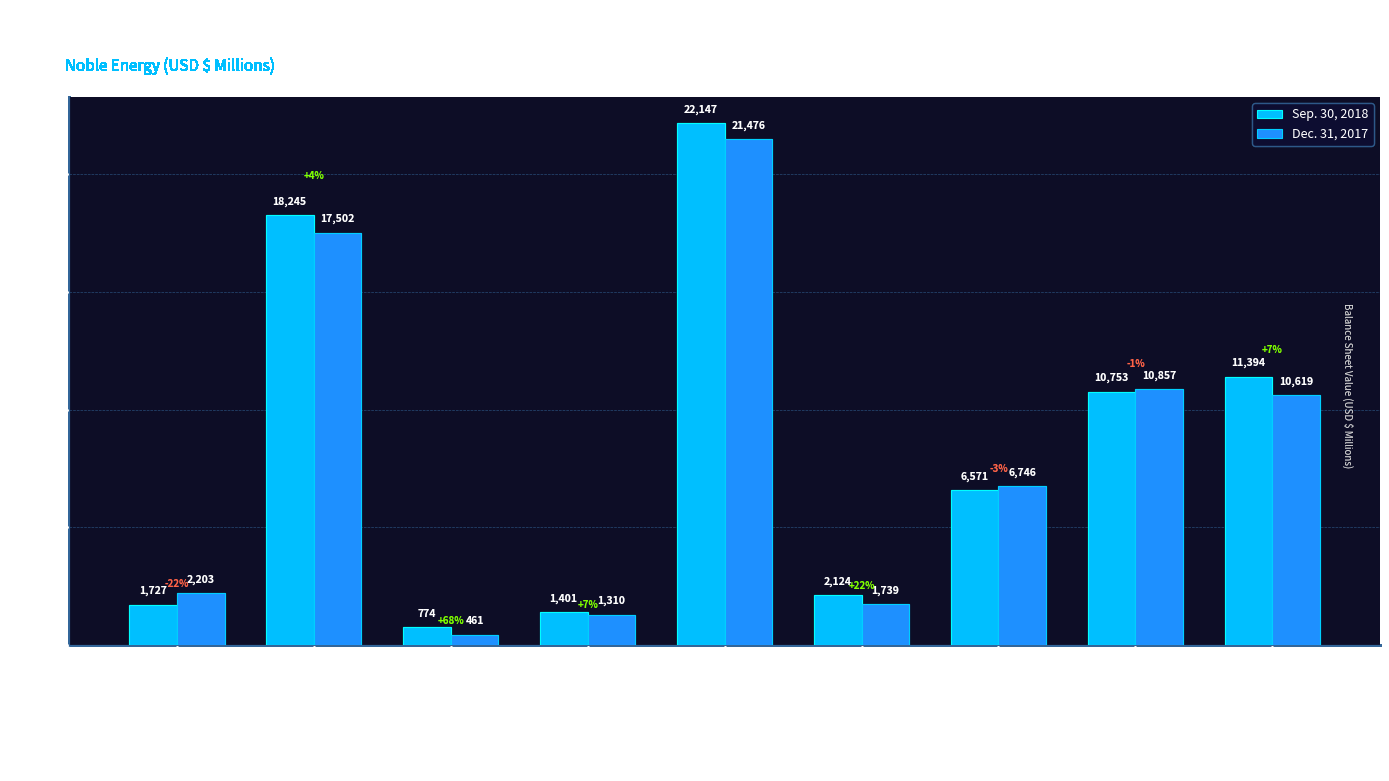

Reading right to left, transcribe all the data shown in this chart.

Sep. 30, 2018: 11394	10753	6571	2124	22147	1401	774	18245	1727
Dec. 31, 2017: 10619	10857	6746	1739	21476	1310	461	17502	2203